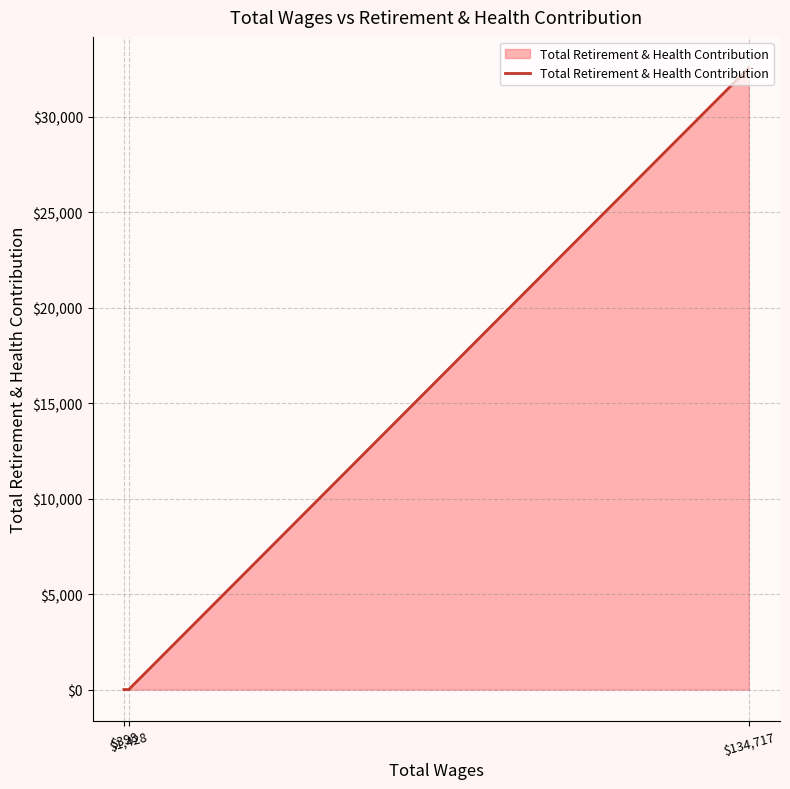

What is the greatest value displayed?

32556